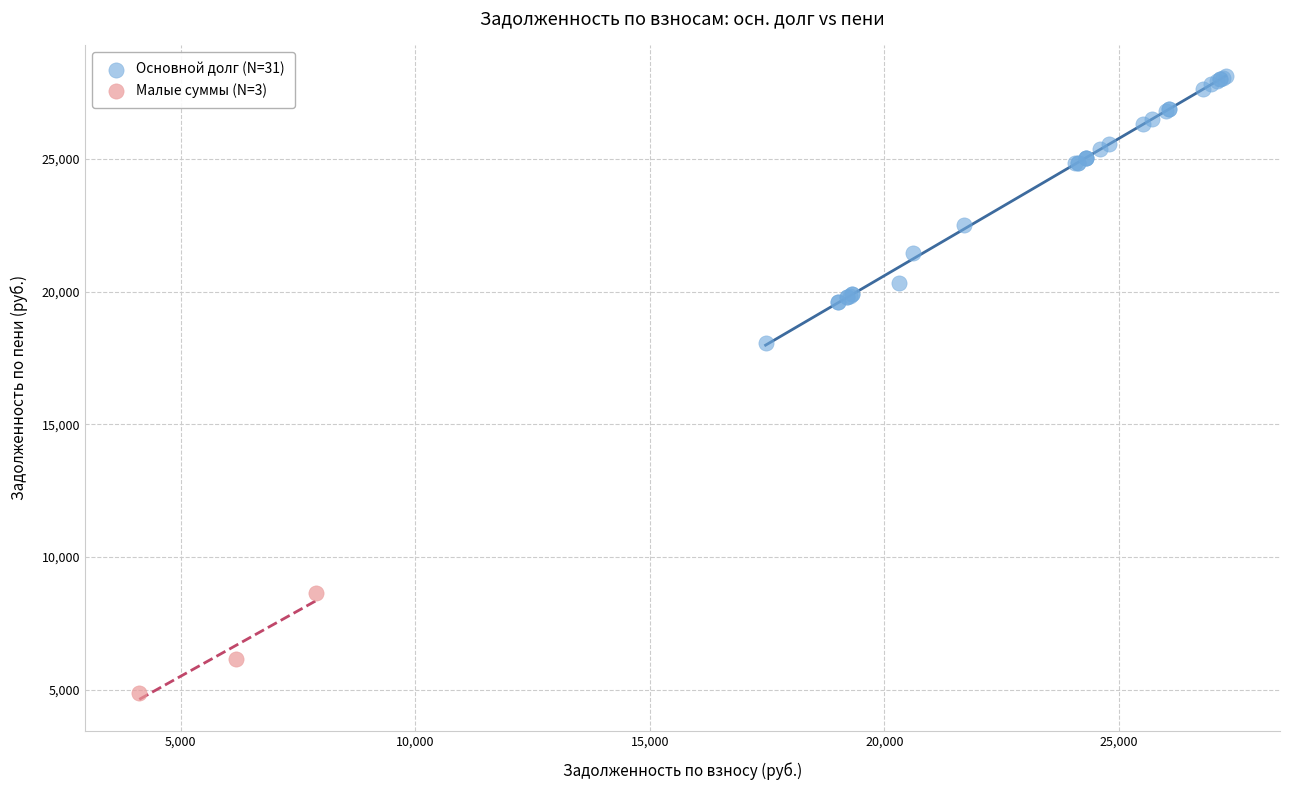

Which series has the largest Y range (max minus min)?

Основной долг (N=31)